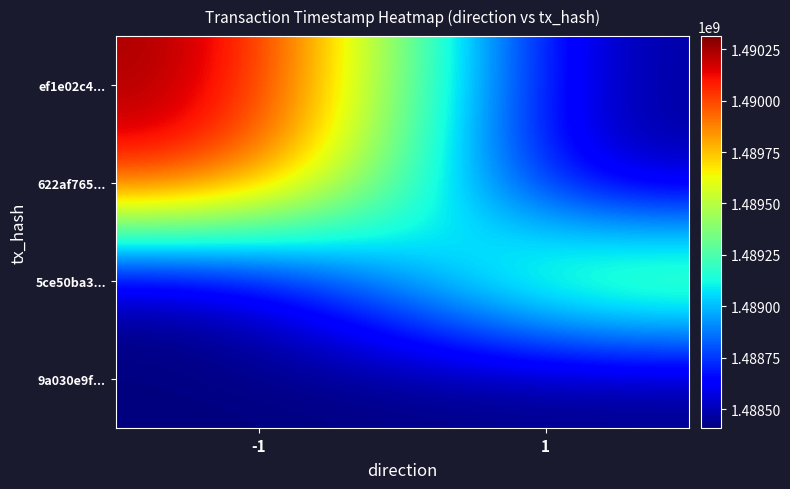

What is the minimum value shown in the chart?

1488408492